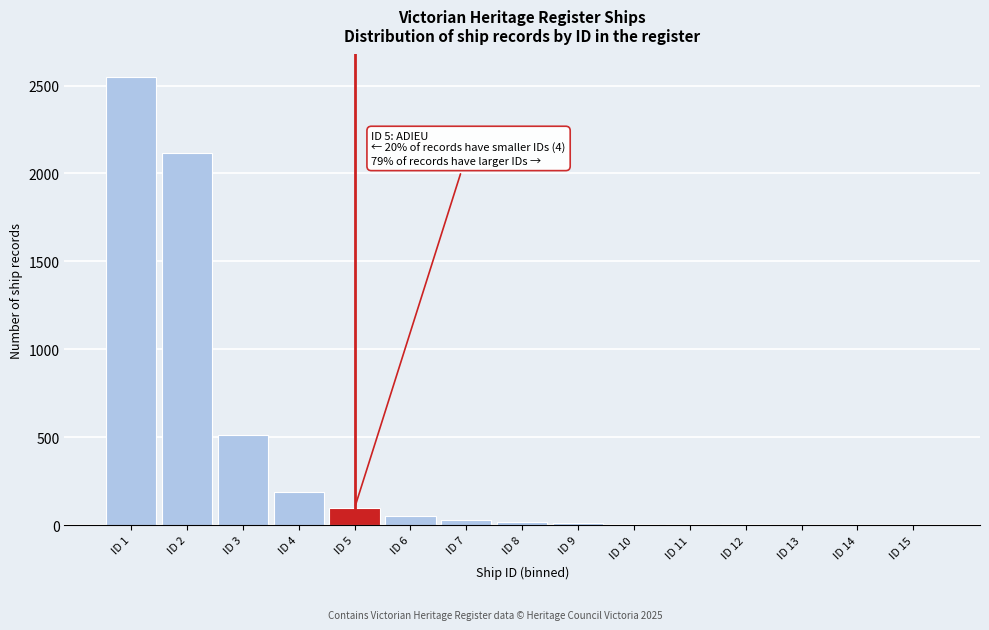

What is the greatest value displayed?

2549